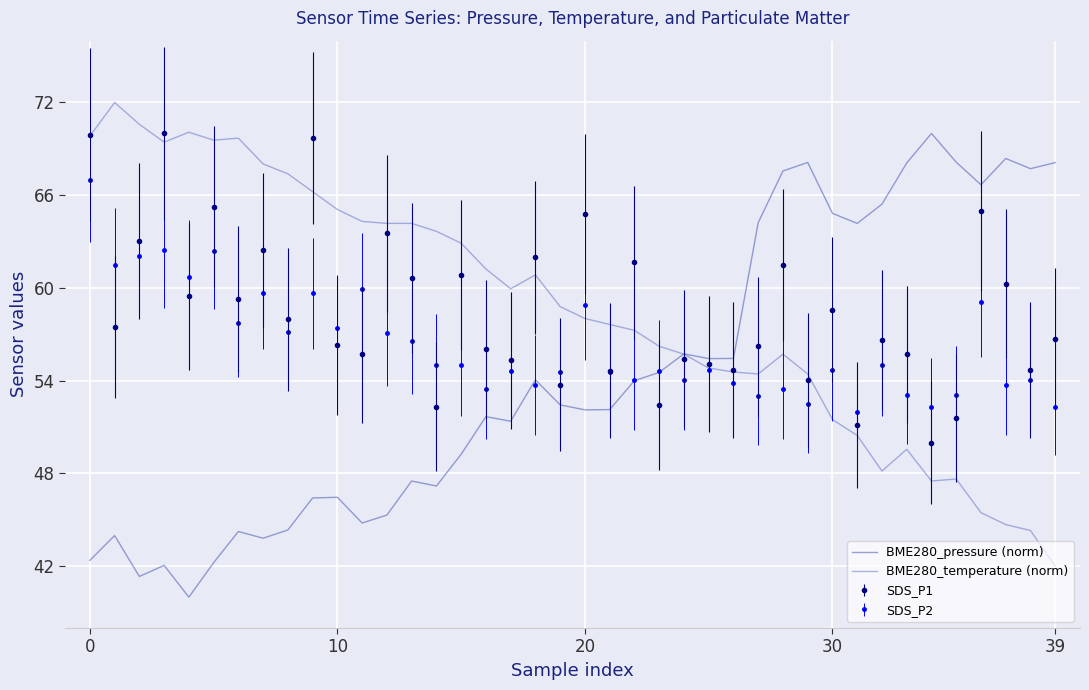

What is the maximum value shown in the chart?

72.0